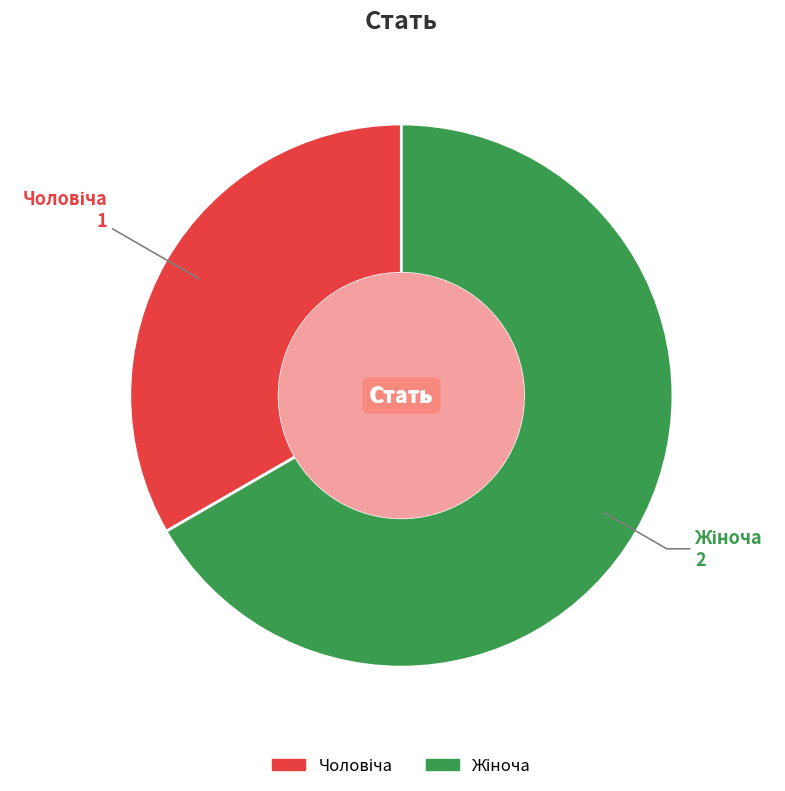

Is there a majority slice in this chart?

Yes